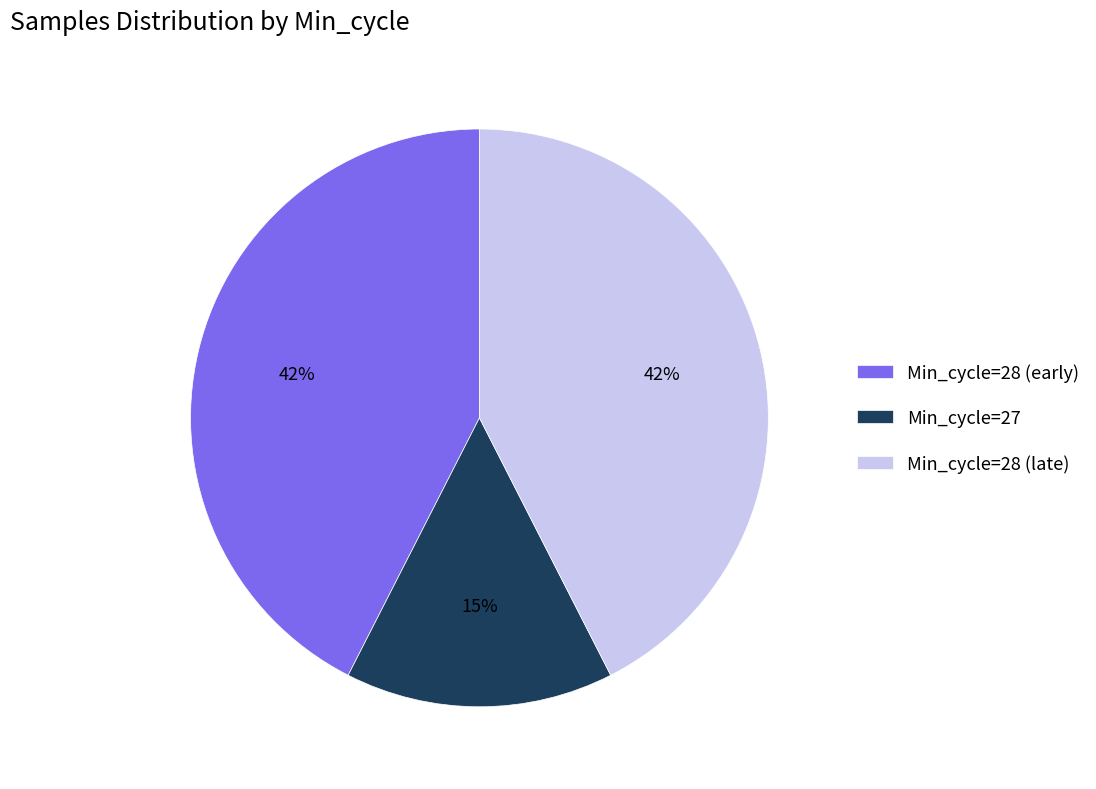

To the nearest percent, what portion does Min_cycle=28 (late) represent?

42%